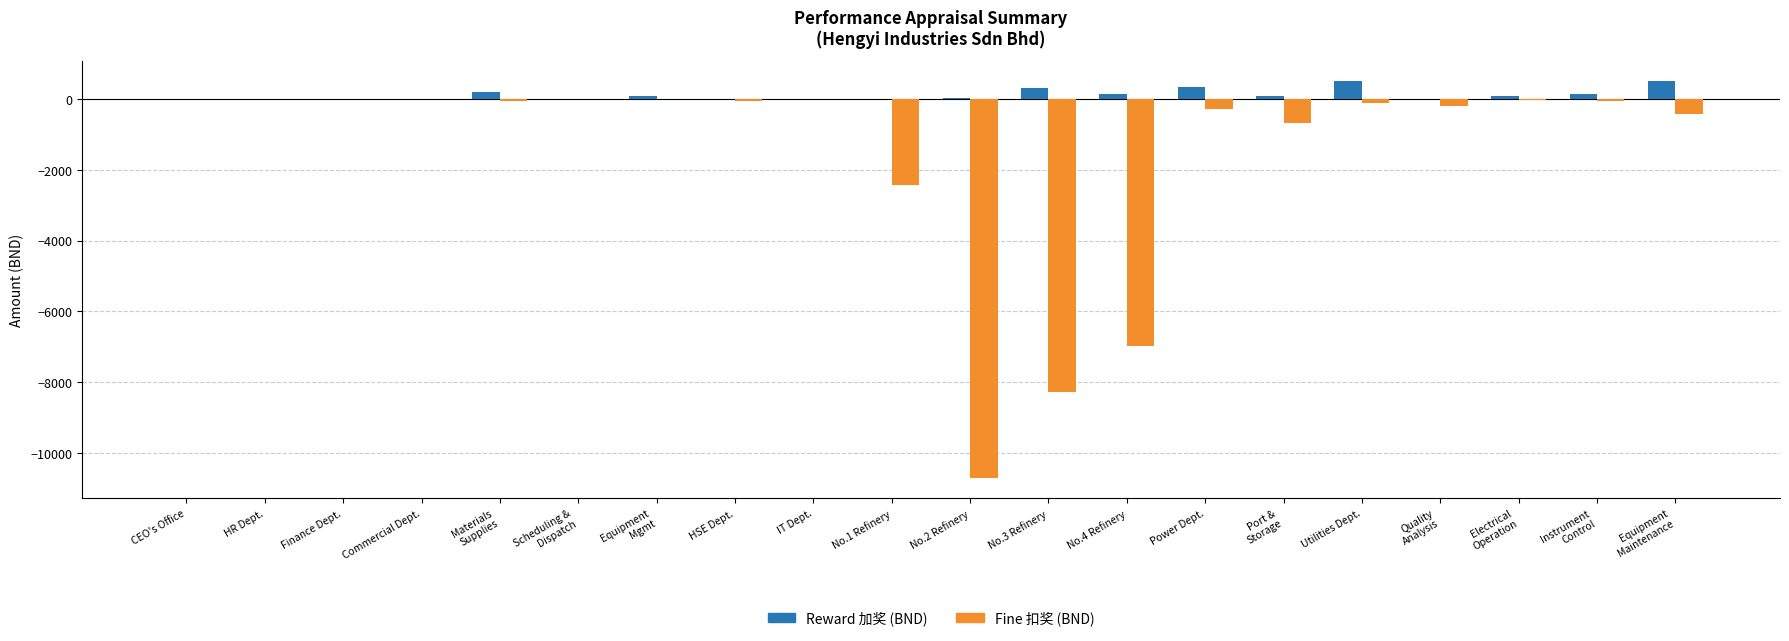

The Fine
扣奖 (BND) series shows -3268.9 at No.1 Refinery. True or false?

False